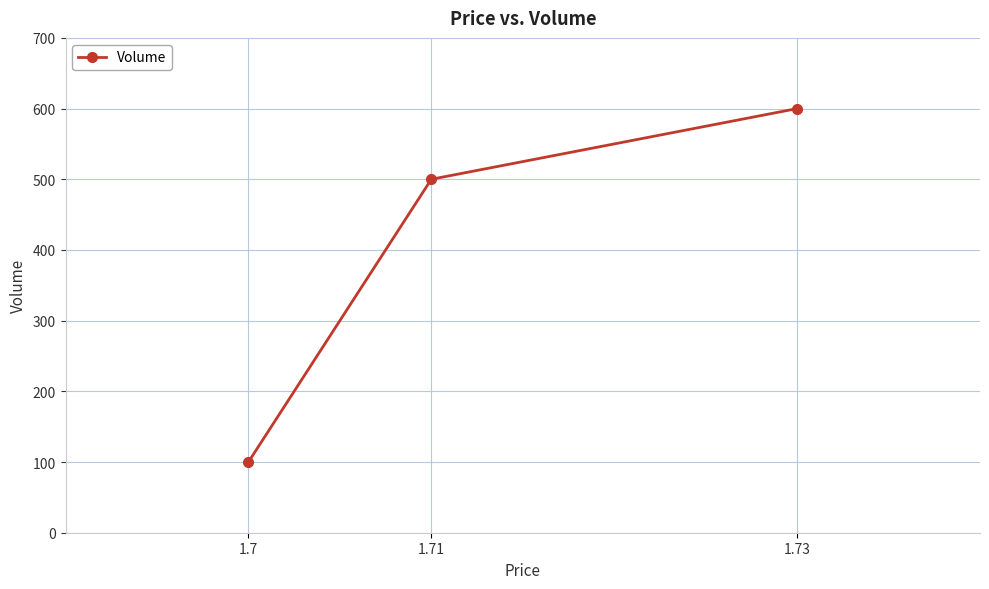

Which has a higher value, 1.73 or 1.7?

1.73